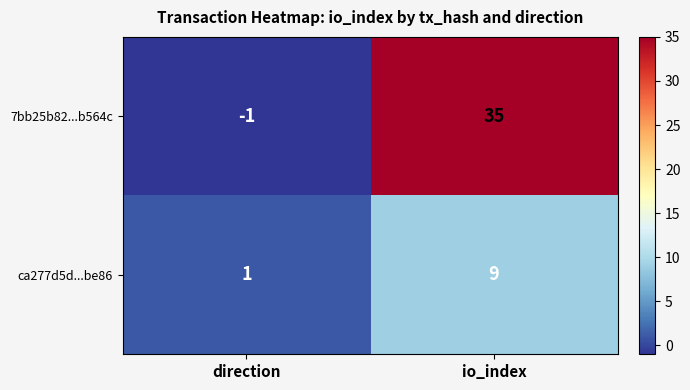

List the series in order of their overall mean, highest first.

7bb25b82...b564c, ca277d5d...be86